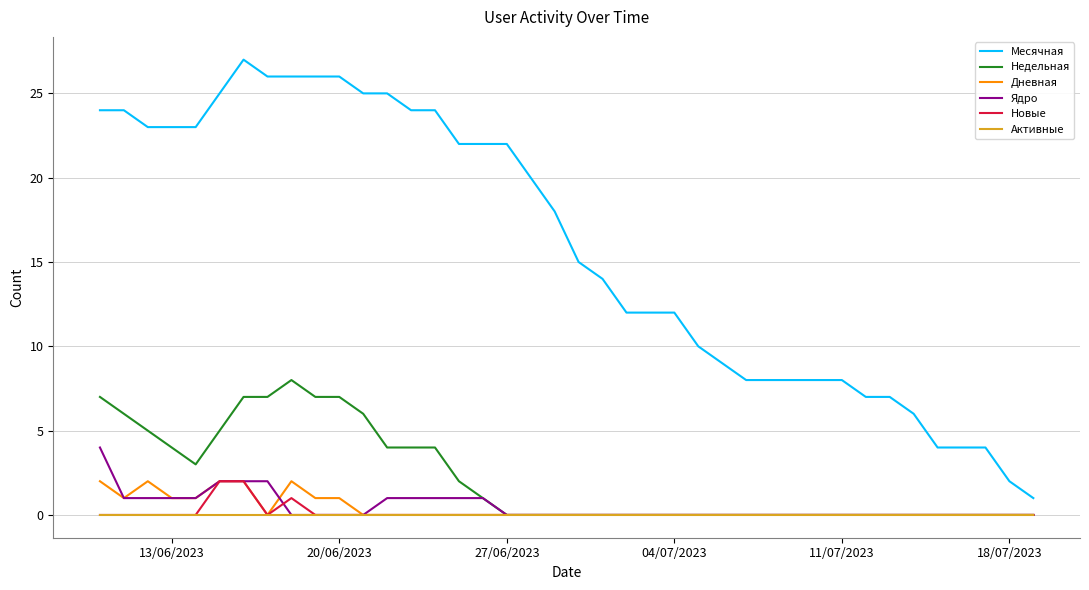

True or false: Месячная and Недельная intersect in this chart.

False